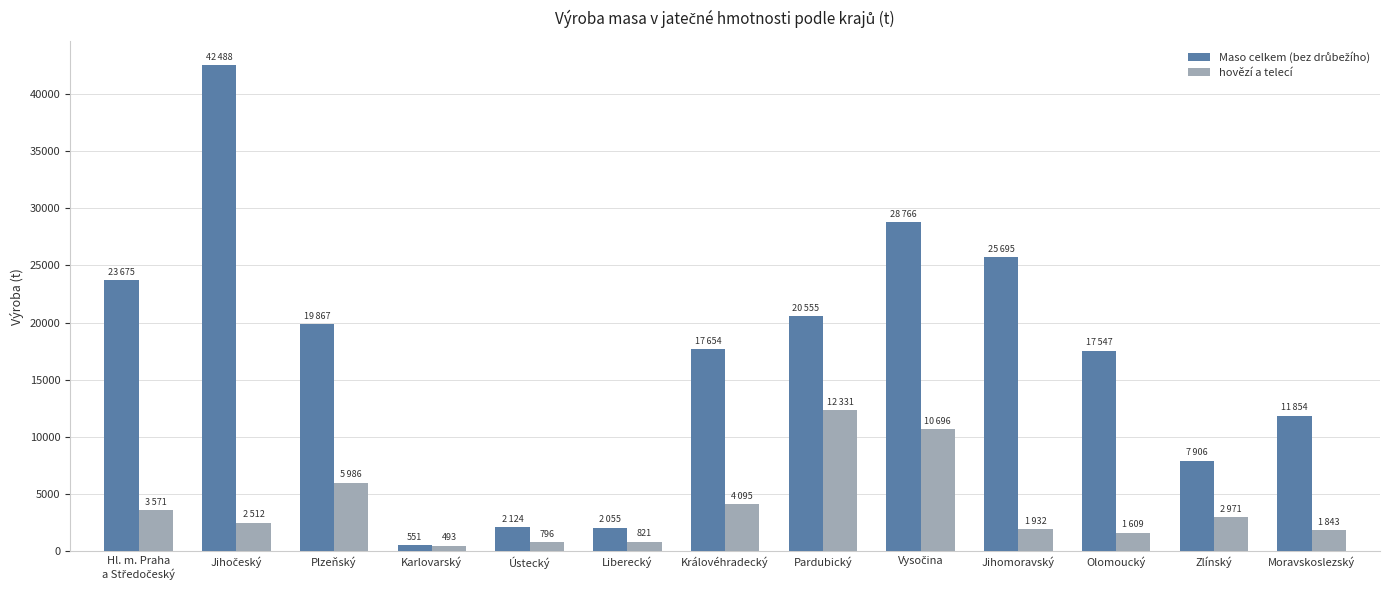

What is the total value across all series at Plzeňský?

25853